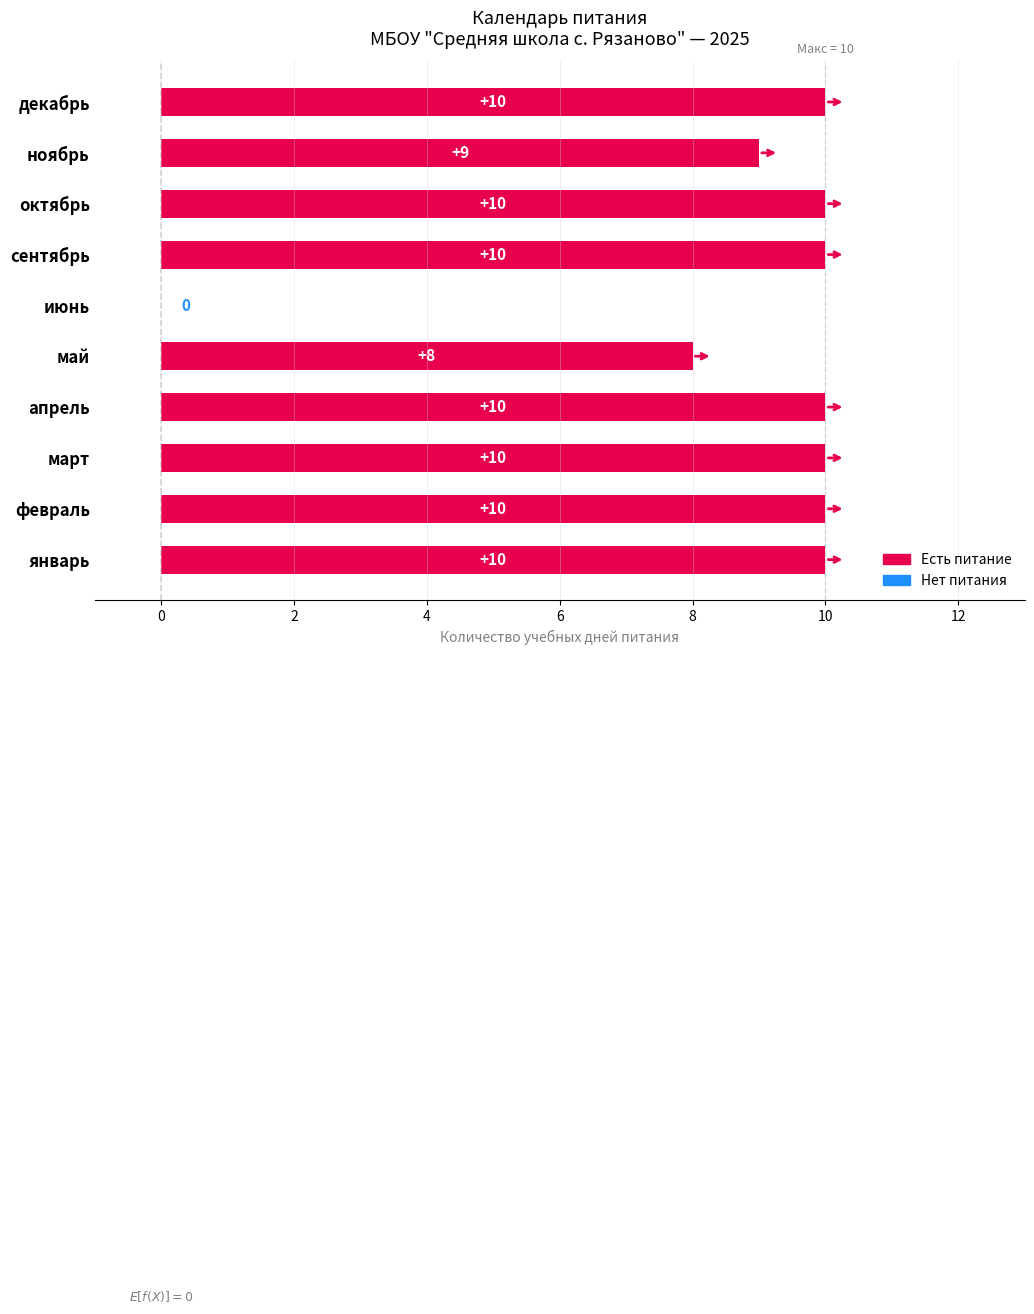

Are the bars horizontal?

Yes